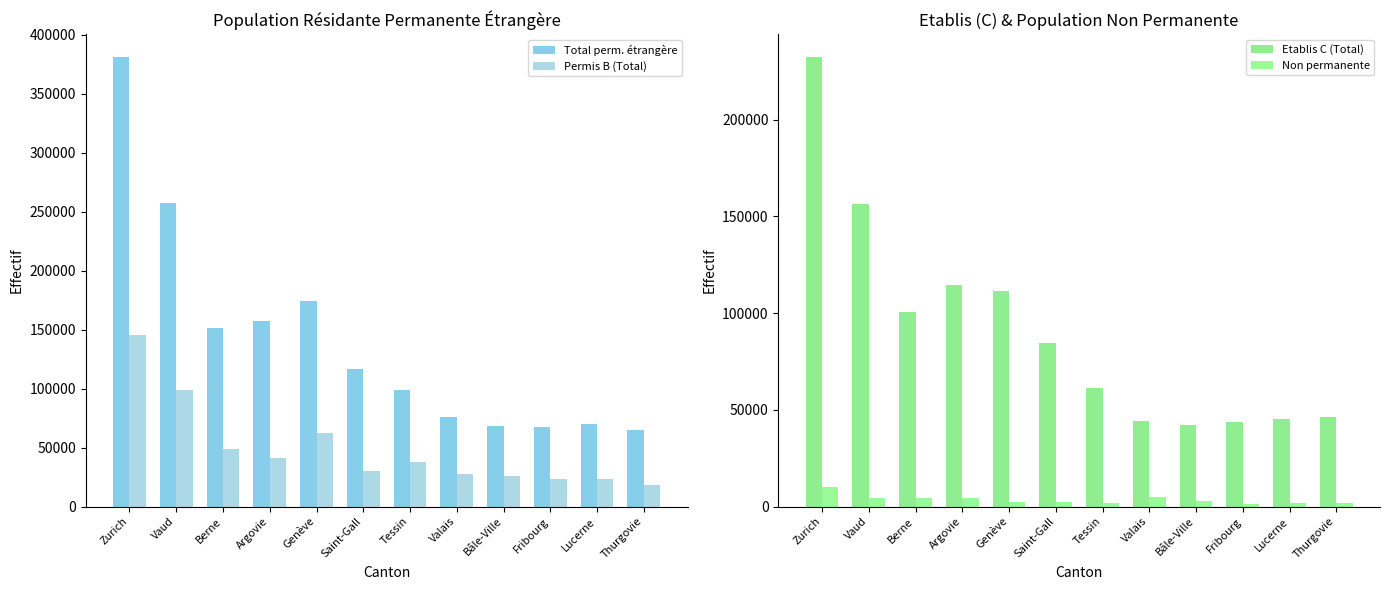

At which label does Etablis C (Total) first exceed 84634?

Zurich